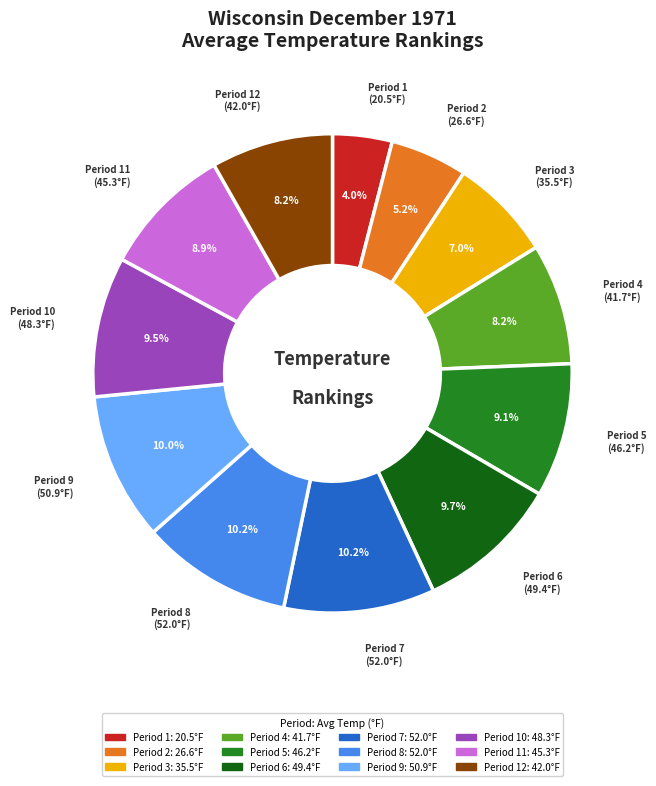

Is there a majority slice in this chart?

No